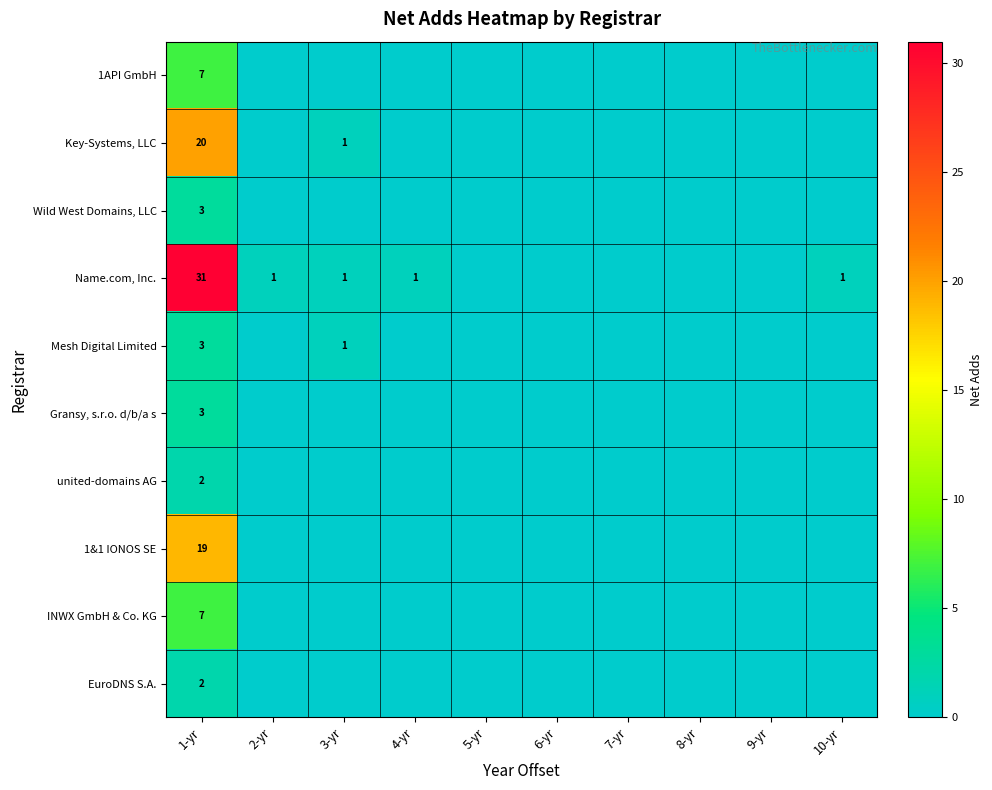

The united-domains AG series shows 1 at 1-yr. True or false?

False